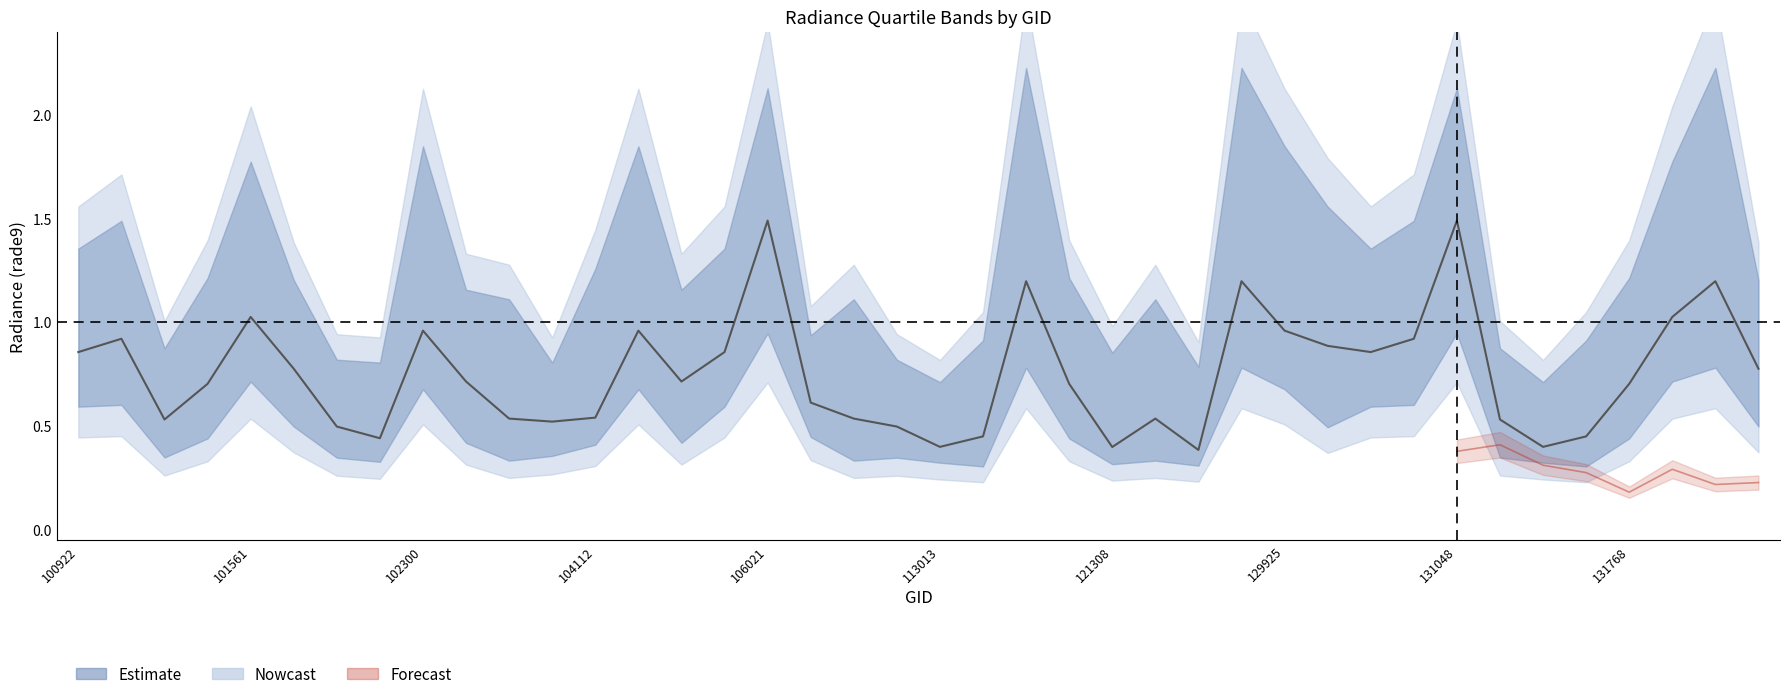

Rank the categories by rade9_bin_3q value from highest to lowest.

115500, 123775, 131947, 106021, 131048, 102300, 104229, 129925, 101561, 131778, 129937, 100930, 130885, 100922, 105837, 130872, 104112, 101552, 120781, 131768, 101683, 131961, 102430, 104355, 102551, 108015, 122178, 106034, 115265, 131592, 101181, 131237, 121308, 101805, 109780, 102056, 102792, 122346, 113013, 131414